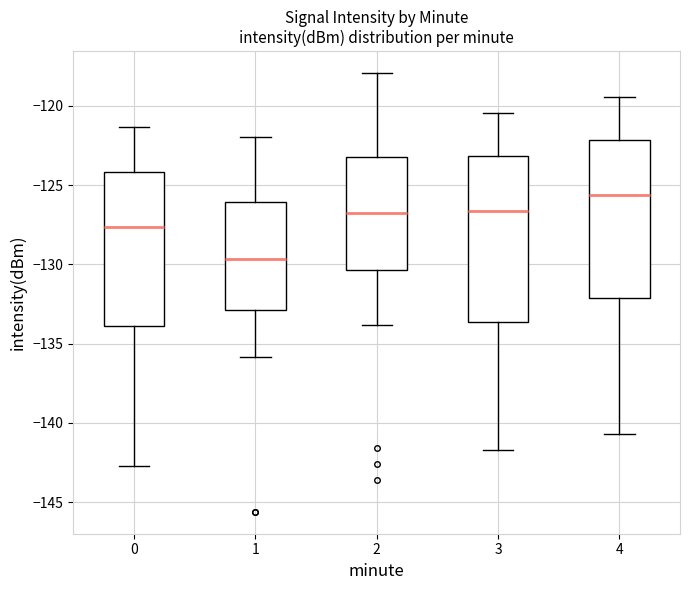

Where is the lower edge of the box at x = 2 on the y-axis? The values are not printed on the chart, so give them approximately, as read against the axis.

-130.5